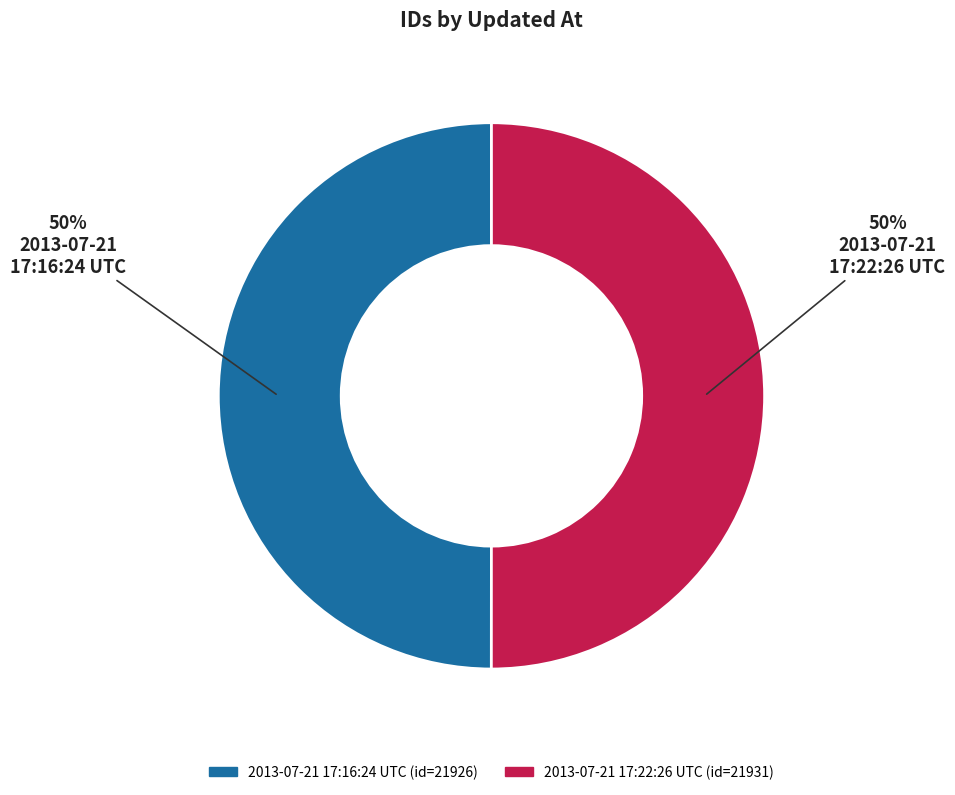

Is the sum of 2013-07-21 17:16:24 UTC and 2013-07-21 17:22:26 UTC greater than half?

Yes